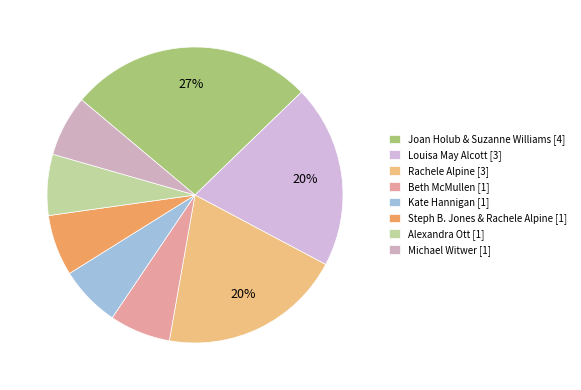

Which has a higher value, Steph B. Jones & Rachele Alpine or Joan Holub & Suzanne Williams?

Joan Holub & Suzanne Williams